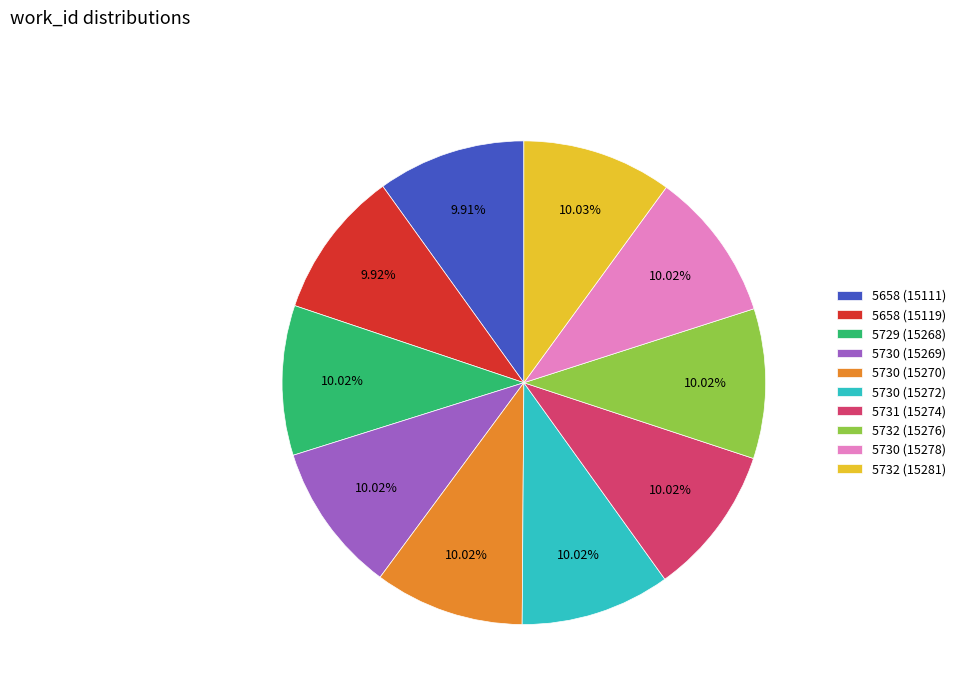

Approximately how many times larger is the value at 5730 (15272) compared to 5730 (15269)?

1.0